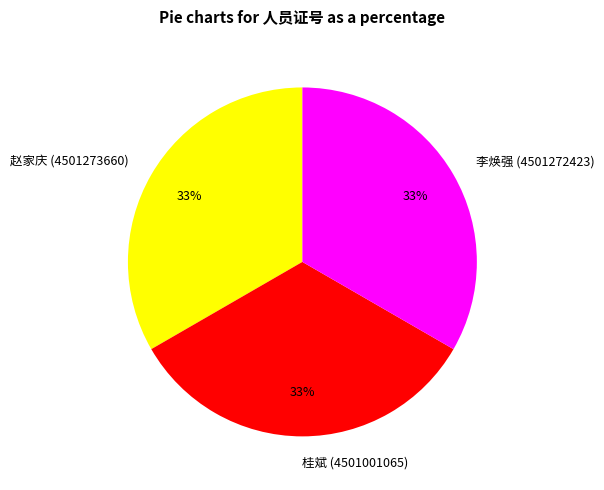

Does any single category account for the majority?

No